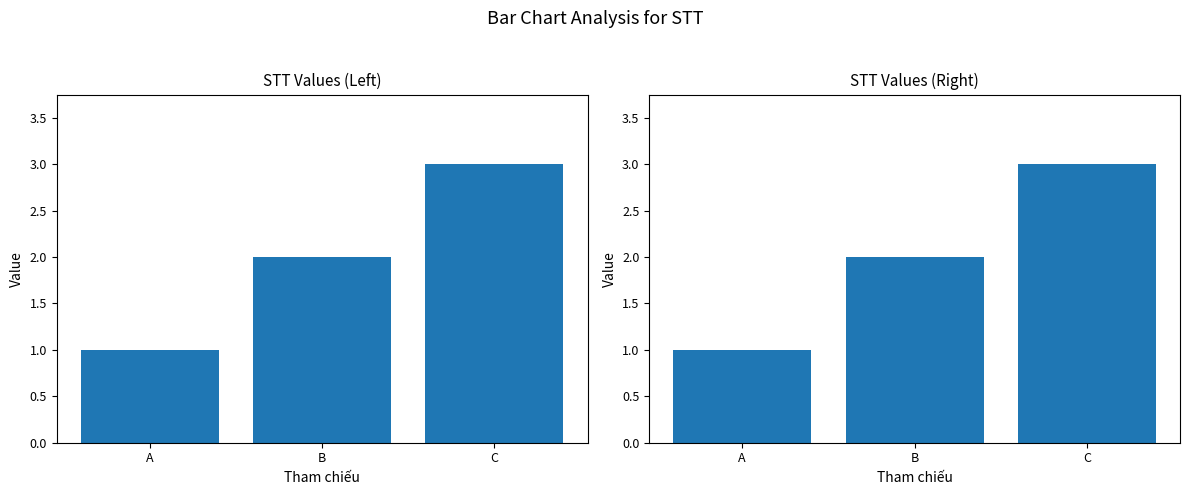

At which label is the value closest to 2?

B